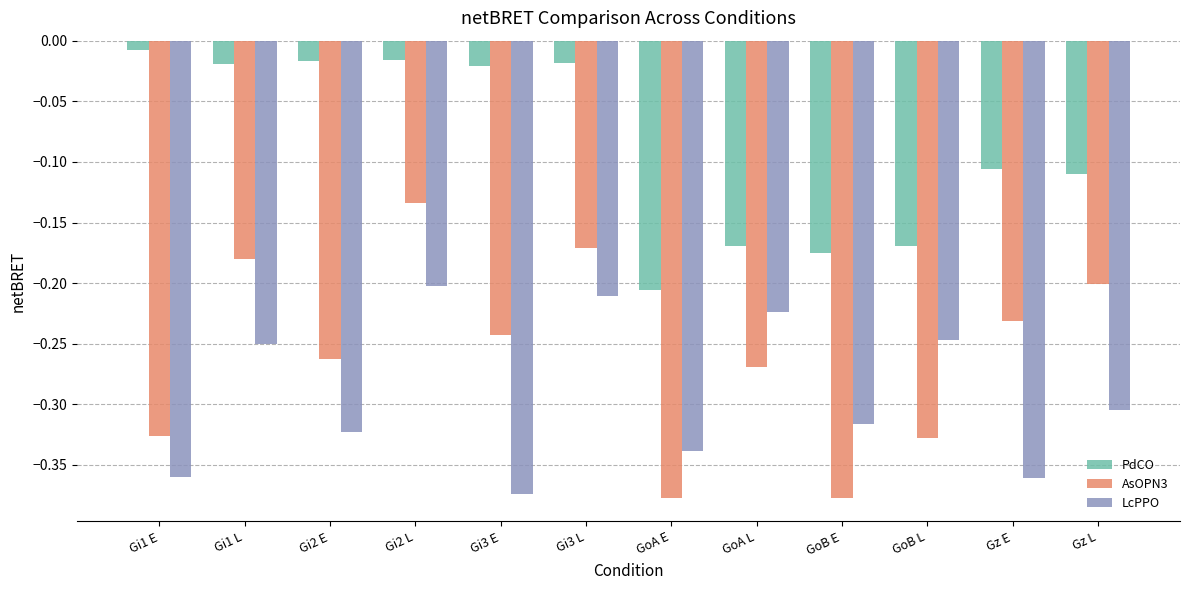

What is the total value across all series at GoA E?

-0.9